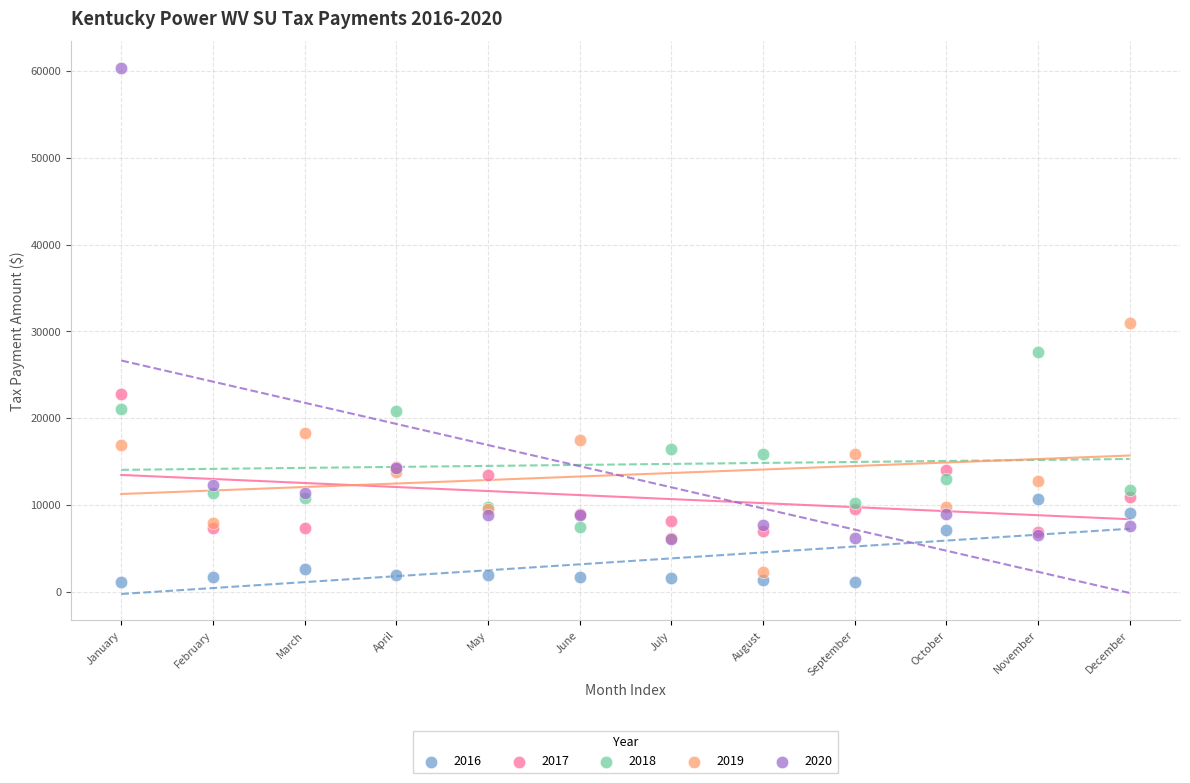

What are all the series names shown in the legend?

2016, 2017, 2018, 2019, 2020